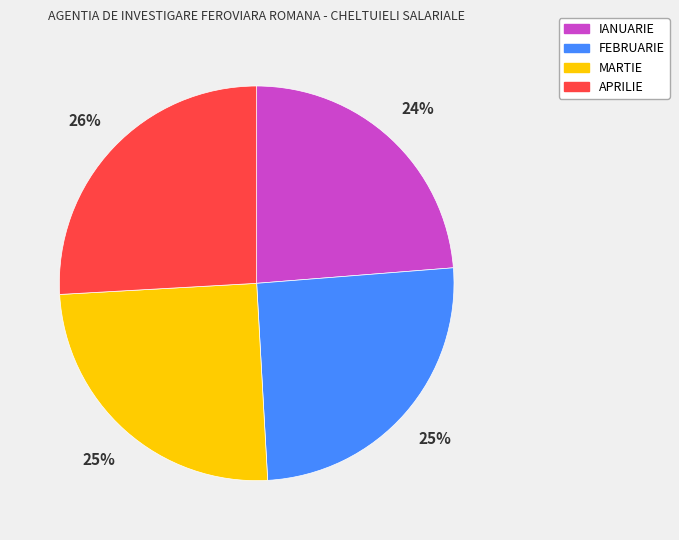

What is the ratio of the value at APRILIE to the value at FEBRUARIE?

1.0